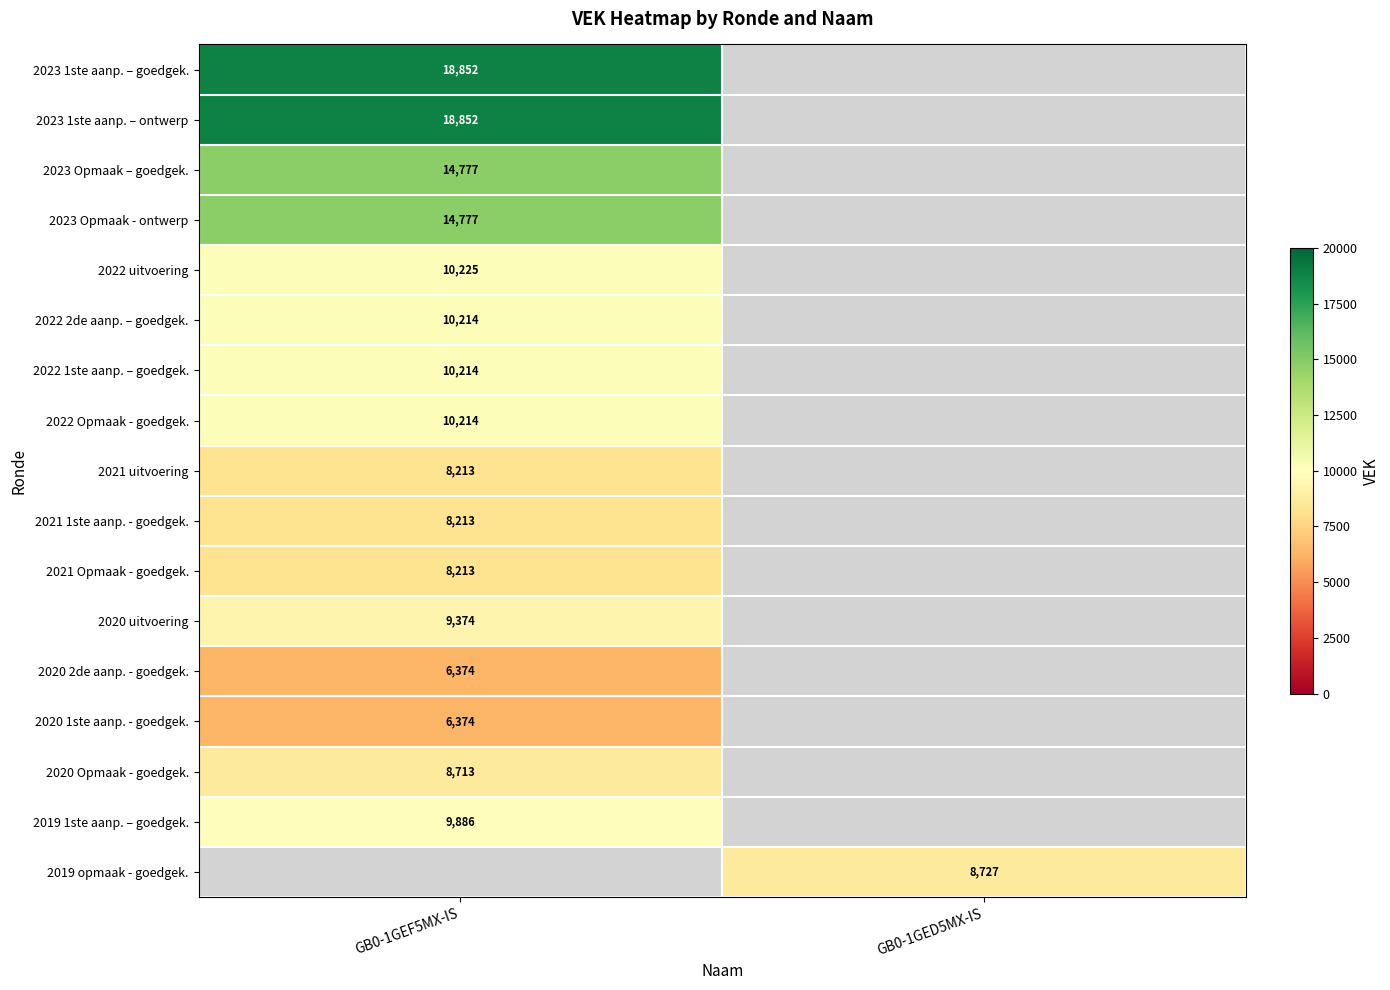

The value of 2021 Opmaak - goedgek. at GB0-1GEF5MX-IS is 8213. True or false?

True